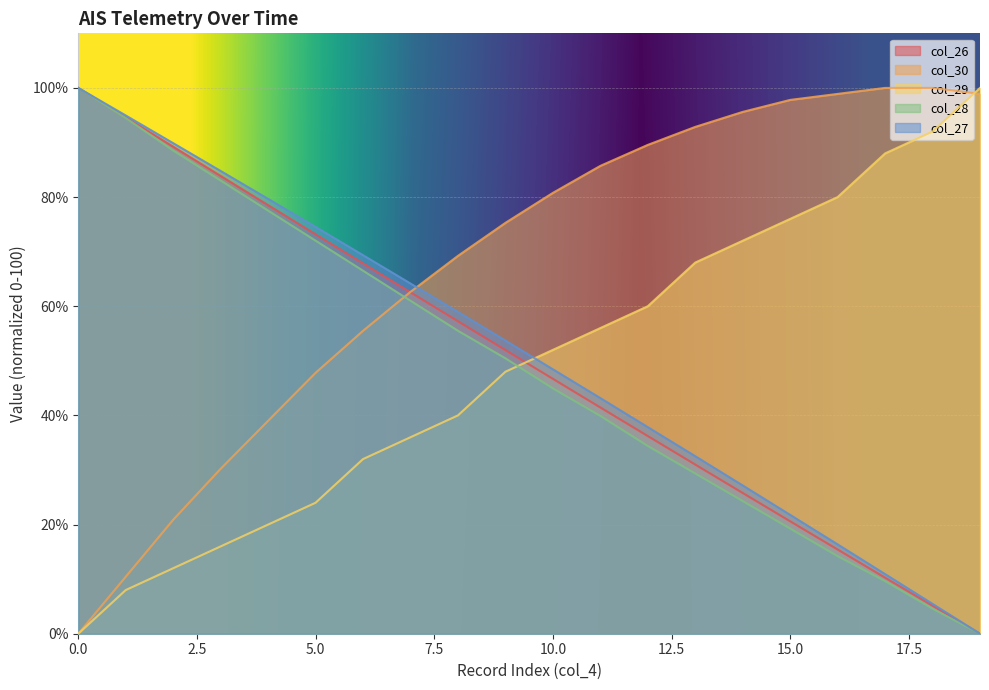

After their last crossing, which series has the higher values: col_29 or col_28?

col_29